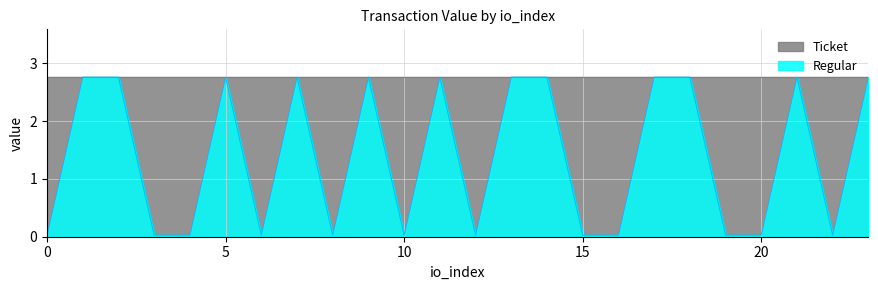

Rank the categories by value from highest to lowest.

1, 2, 5, 7, 9, 11, 13, 14, 17, 18, 21, 23, 0, 3, 4, 6, 8, 10, 12, 15, 16, 19, 20, 22